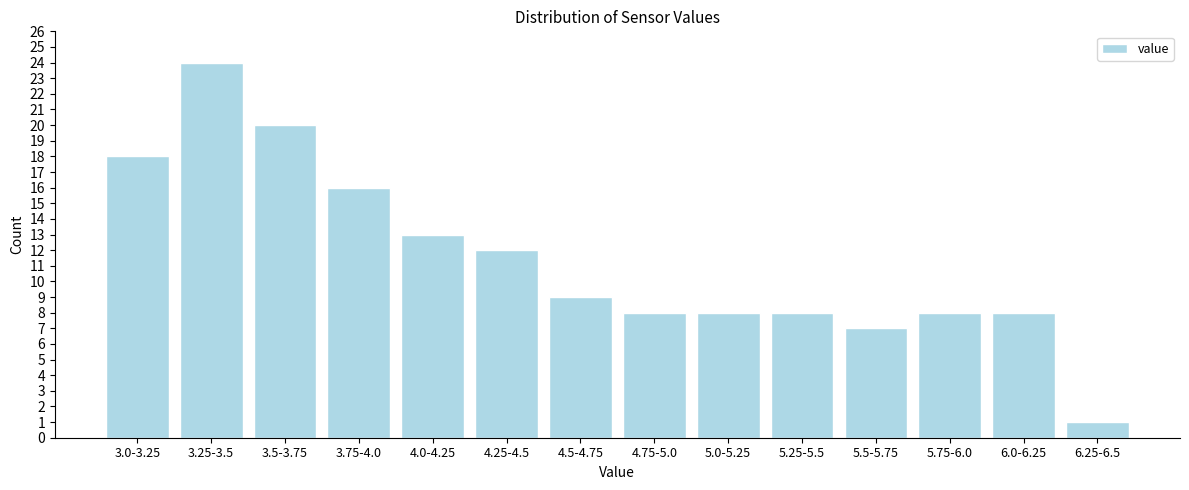

Reading left to right, what are all the values shown in this chart?

18	24	20	16	13	12	9	8	8	8	7	8	8	1